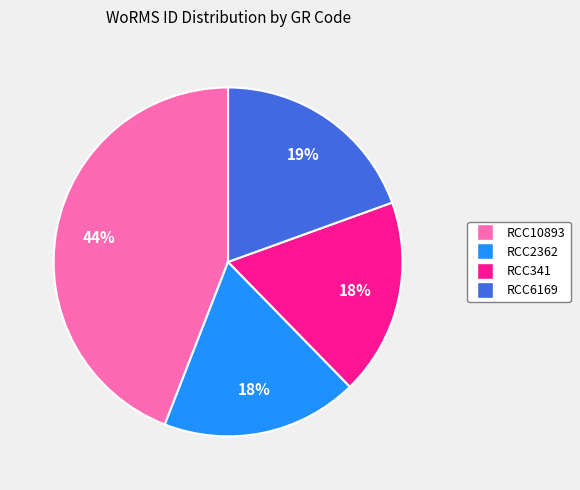

Approximately how many times larger is the value at RCC2362 compared to RCC10893?

0.4